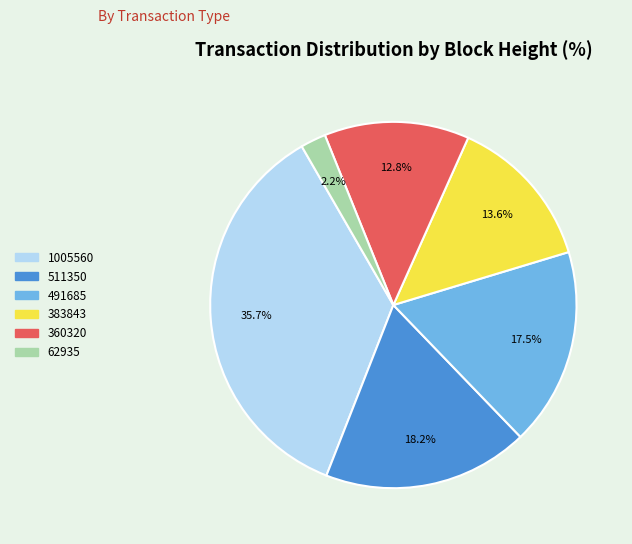

How many slices are in this pie chart?

6